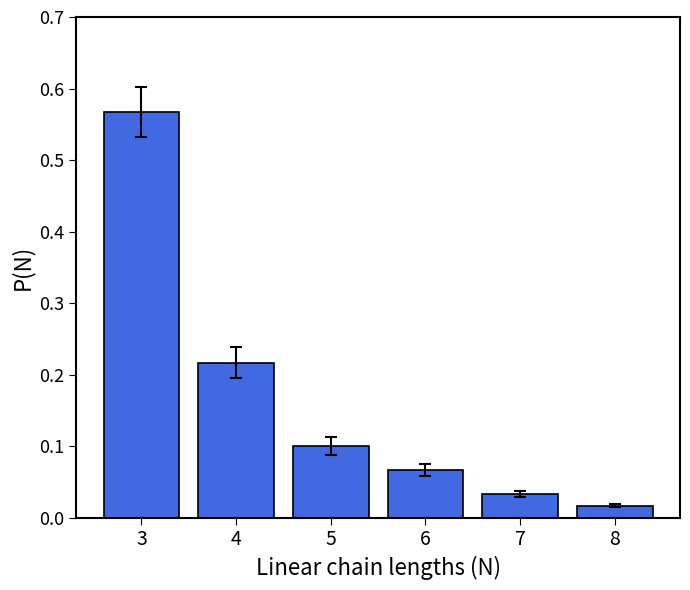

Is it true that the value at 3 is 0.8?

False